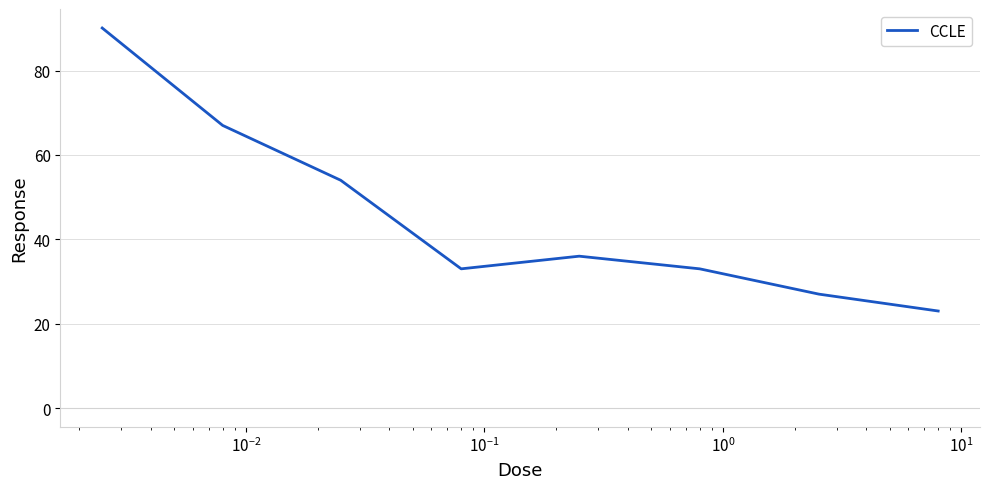

Is this an area chart (filled region under the line)?

No